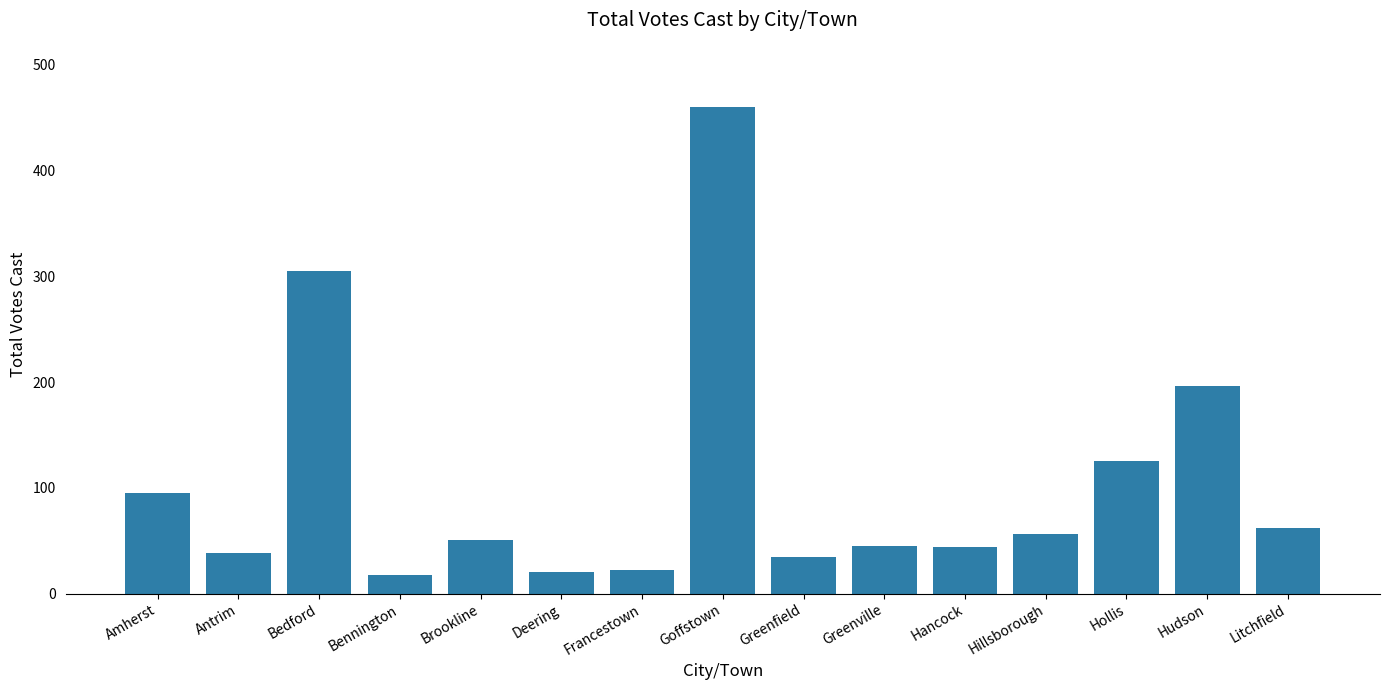

What is the sum of all values?

1572